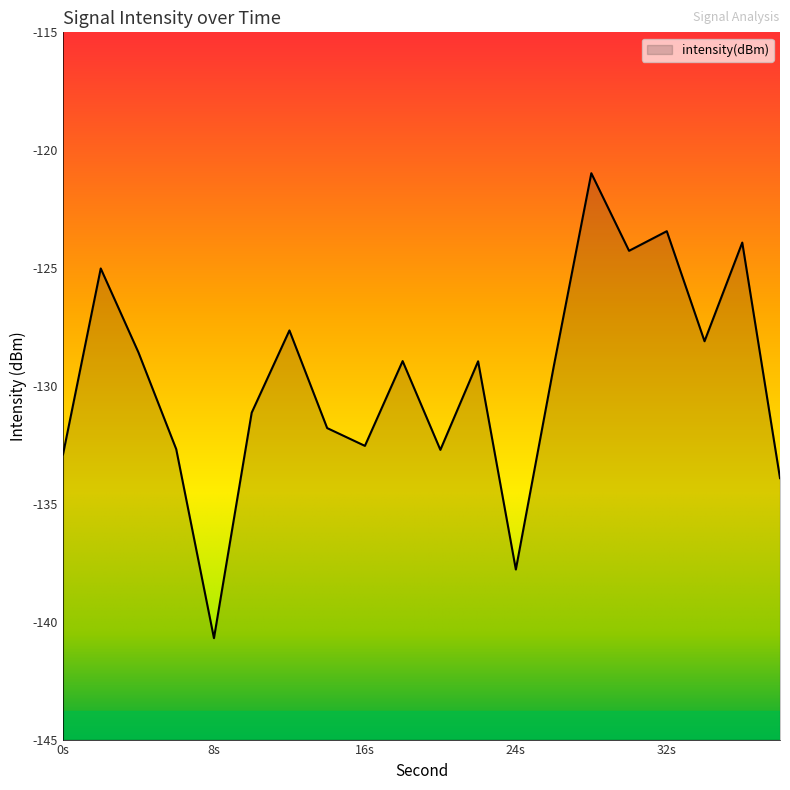

Is it true that the value at 4 is -128.6?

True